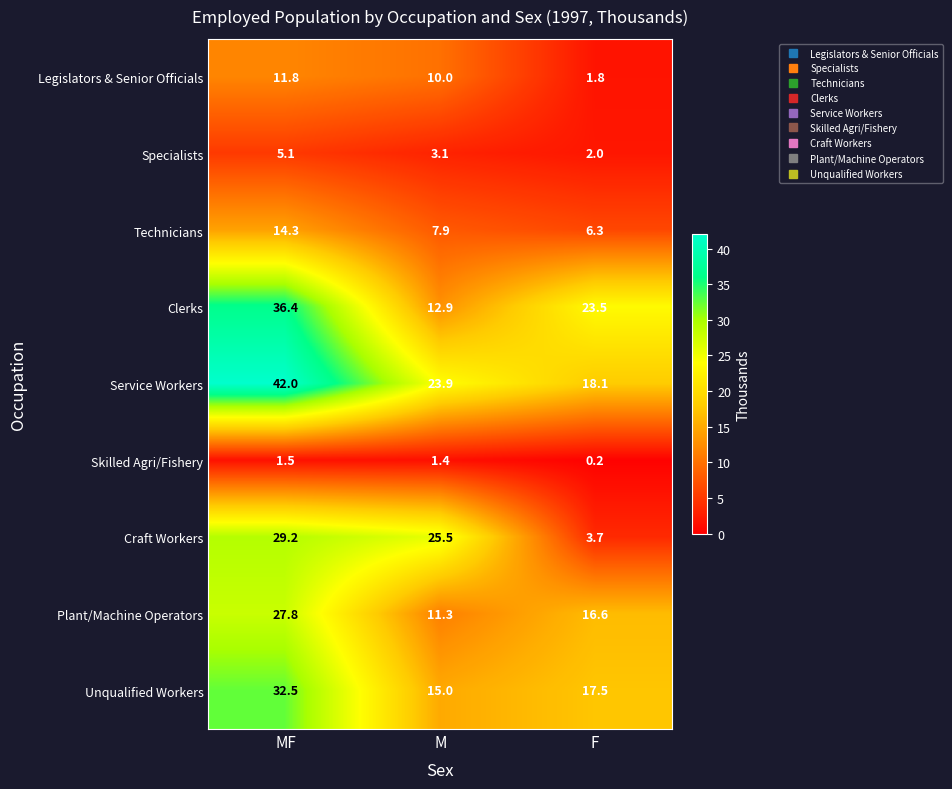

True or false: Specialists has a value of 5.1 at MF.

True